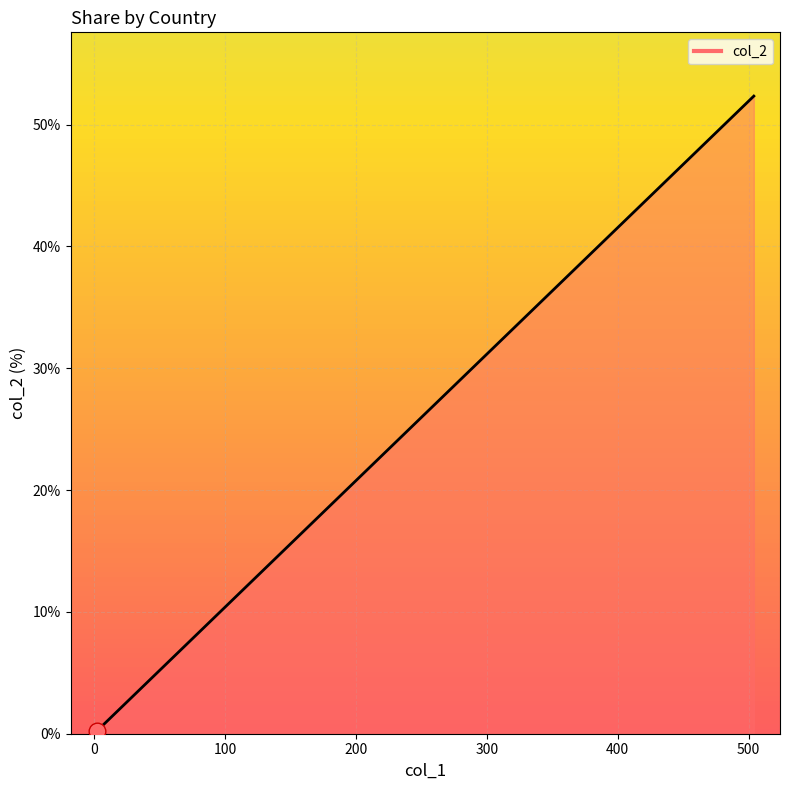

Does the chart display data point markers on the line(s)?

No